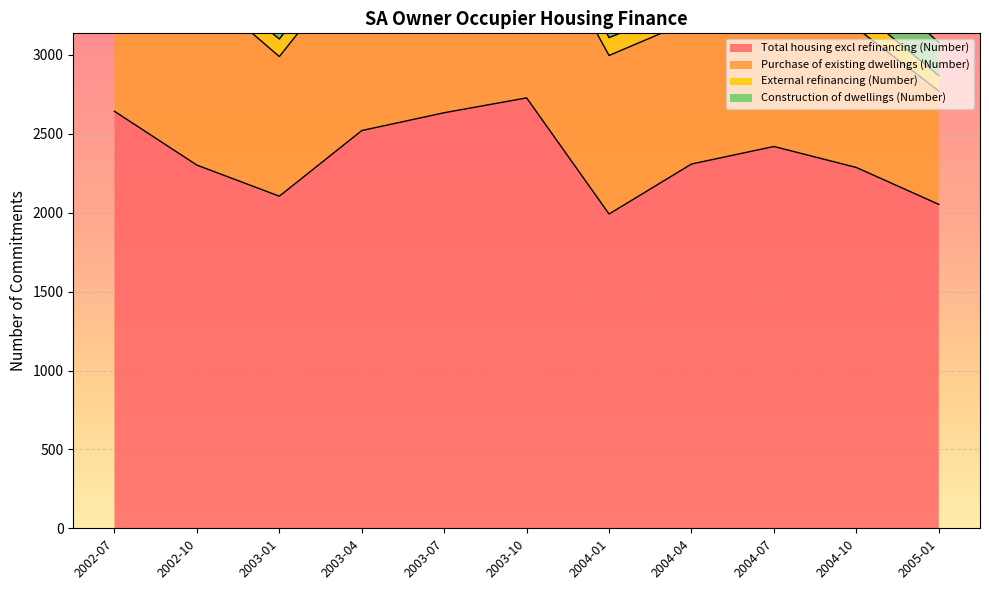

What is the maximum value for Total housing excl refinancing (Number)?

2728